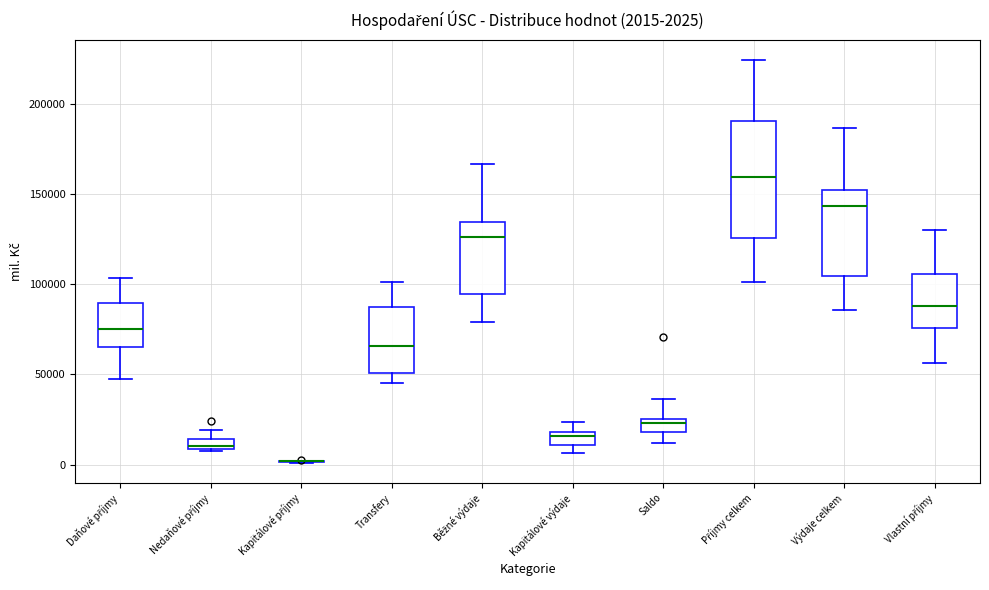

Which box is the tallest, from its lower edge to its upper edge?

Příjmy celkem